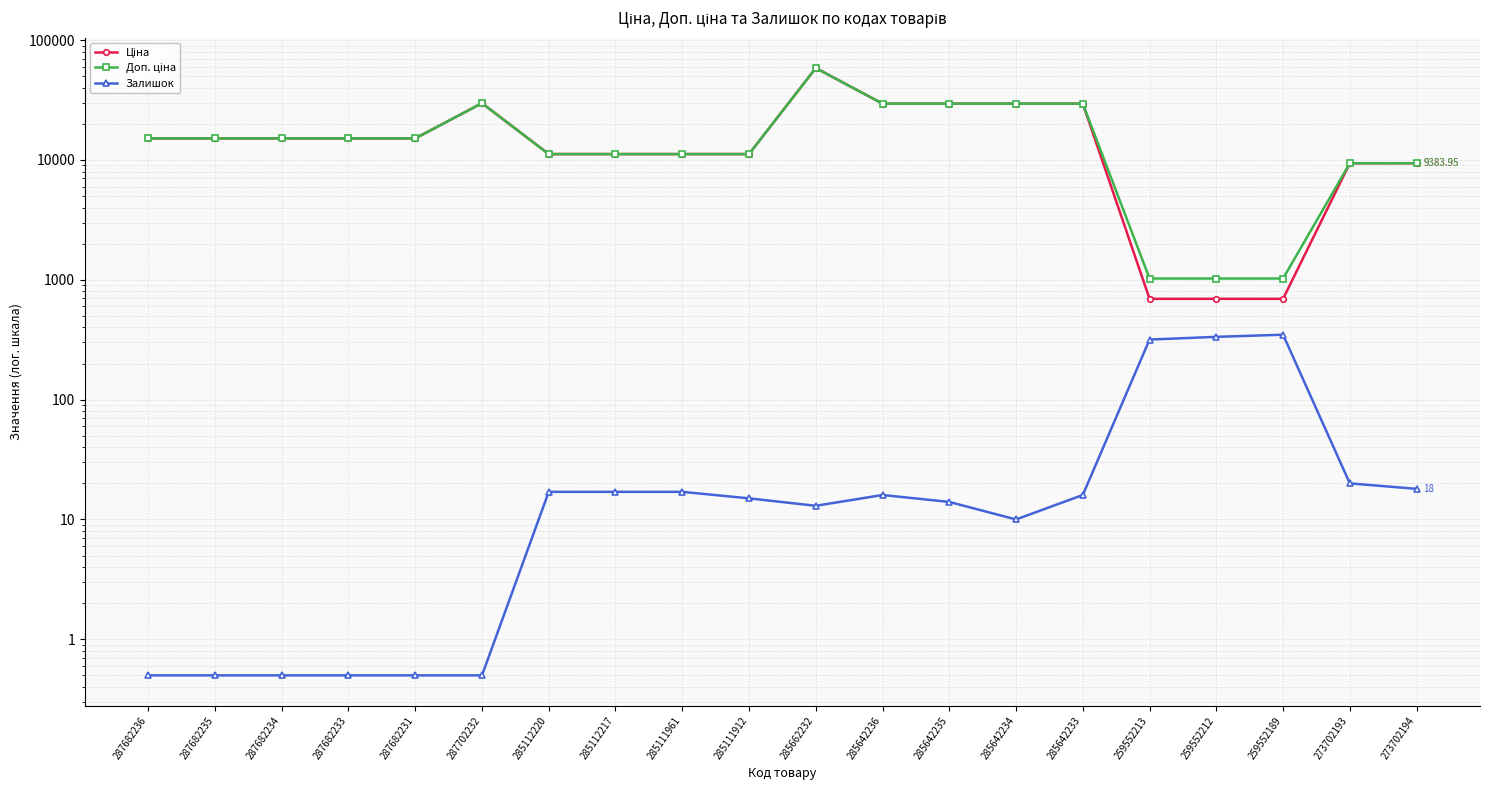

How many data points does each series have?

20